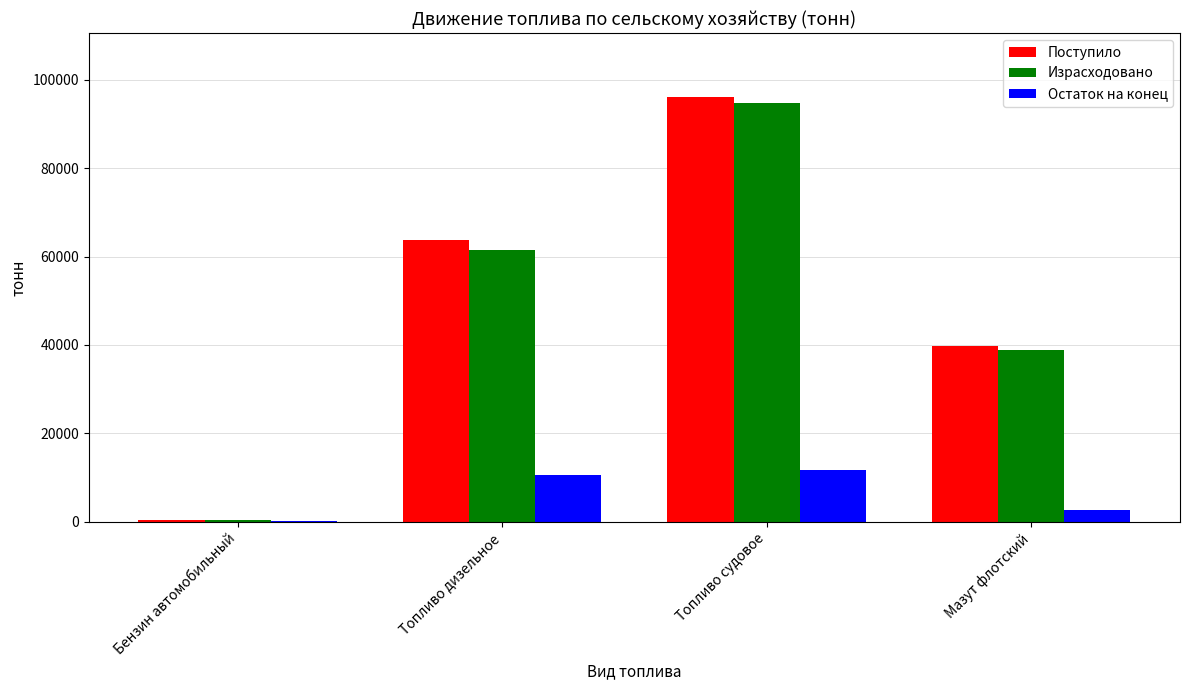

Is it true that Поступило equals 39734.8 at Мазут флотский?

True